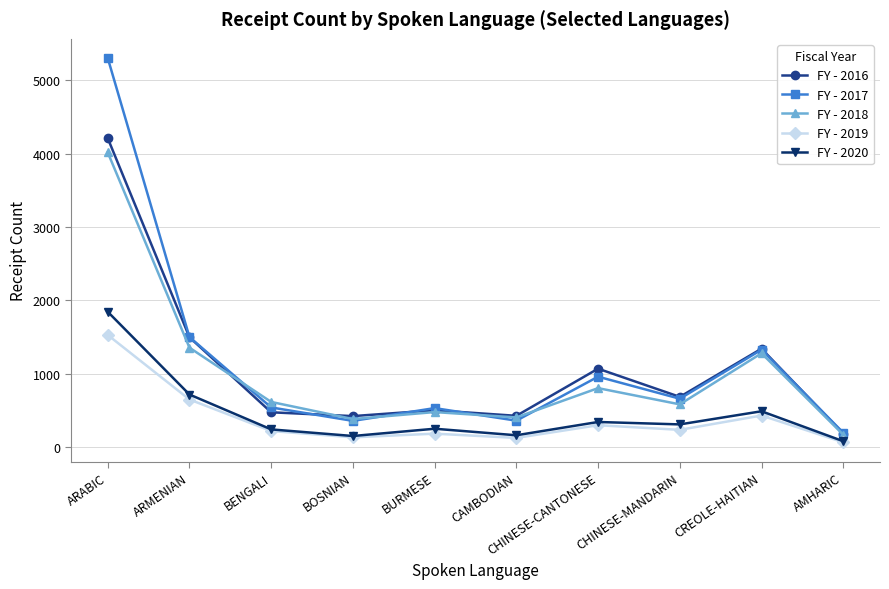

Which label corresponds to the smallest value in the chart?

AMHARIC